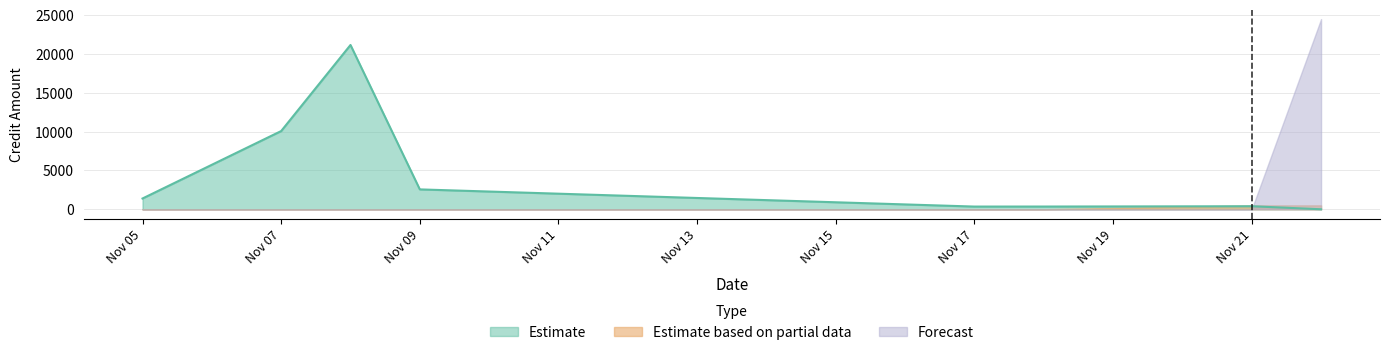

How many lines are shown in the chart?

3